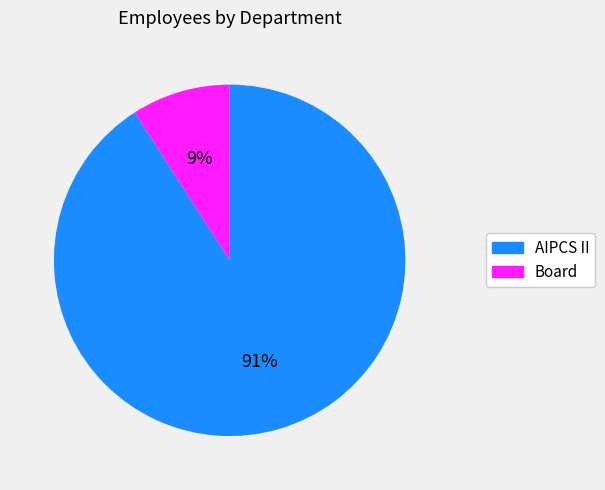

To the nearest percent, what percentage of the pie is Board?

9%